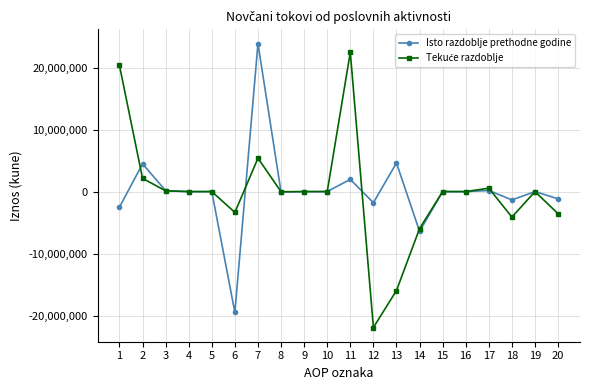

How many series are shown in this chart?

2